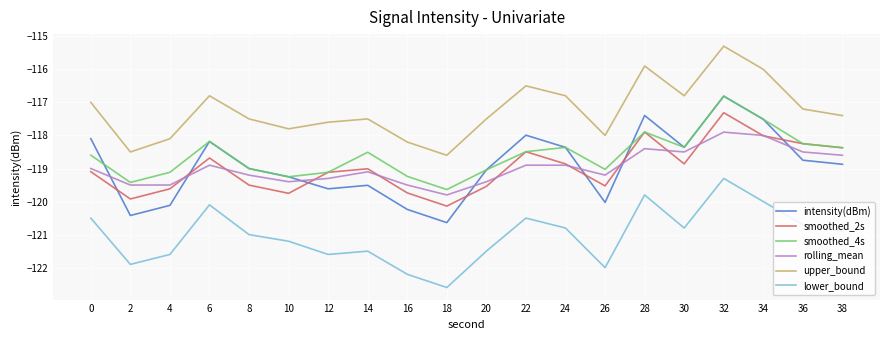

Between 8 and 34, which series saw the biggest shift?

upper_bound